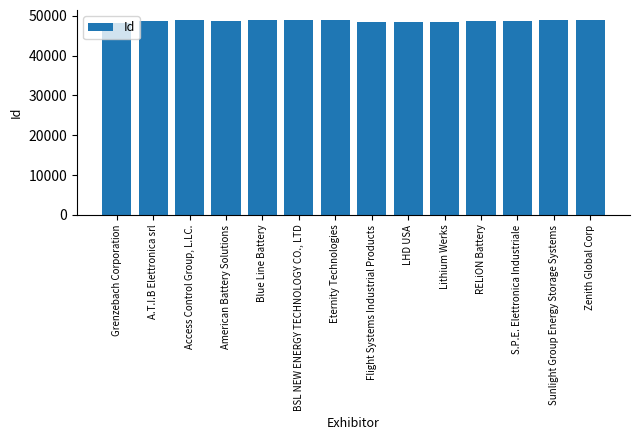

Rank the categories by value from highest to lowest.

Zenith Global Corp, BSL NEW ENERGY TECHNOLOGY CO., LTD, Access Control Group, L.LC., Blue Line Battery, Eternity Technologies, Sunlight Group Energy Storage Systems, American Battery Solutions, RELiON Battery, S.P.E. Elettronica Industriale, A.T.I.B Elettronica srl, LHD USA, Lithium Werks, Flight Systems Industrial Products, Grenzebach Corporation